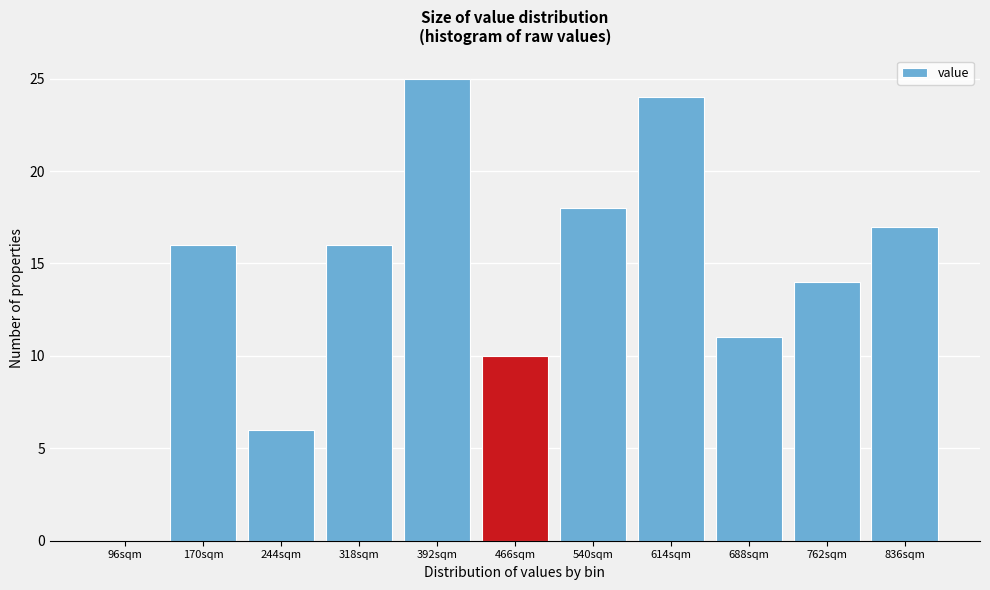

Reading right to left, list all the values displayed in this chart.

836sqm=17	762sqm=14	688sqm=11	614sqm=24	540sqm=18	466sqm=10	392sqm=25	318sqm=16	244sqm=6	170sqm=16	96sqm=0